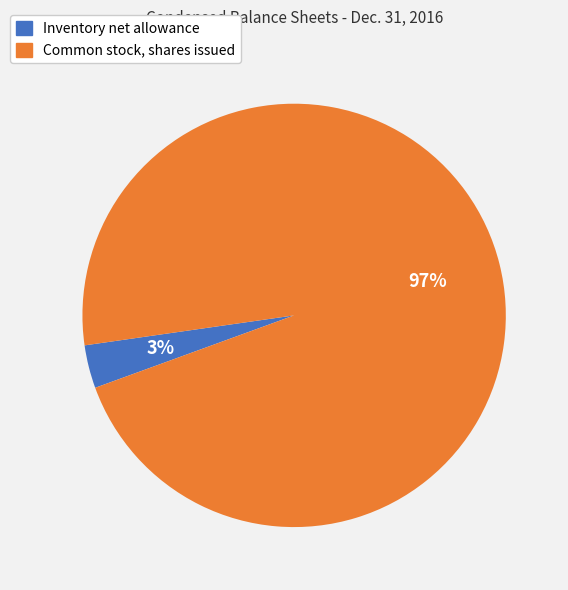

To the nearest percent, what portion does Common stock, shares issued represent?

97%